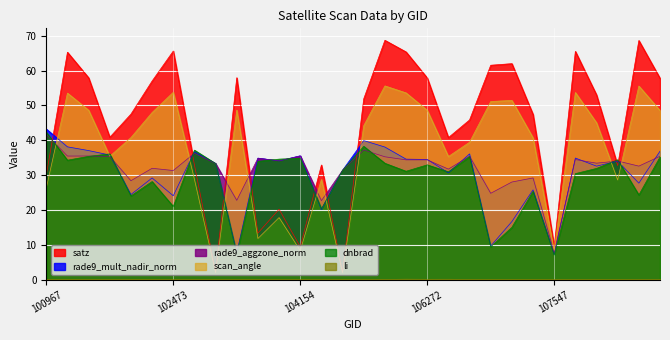

Read the scan_angle value at 108788.

55.5